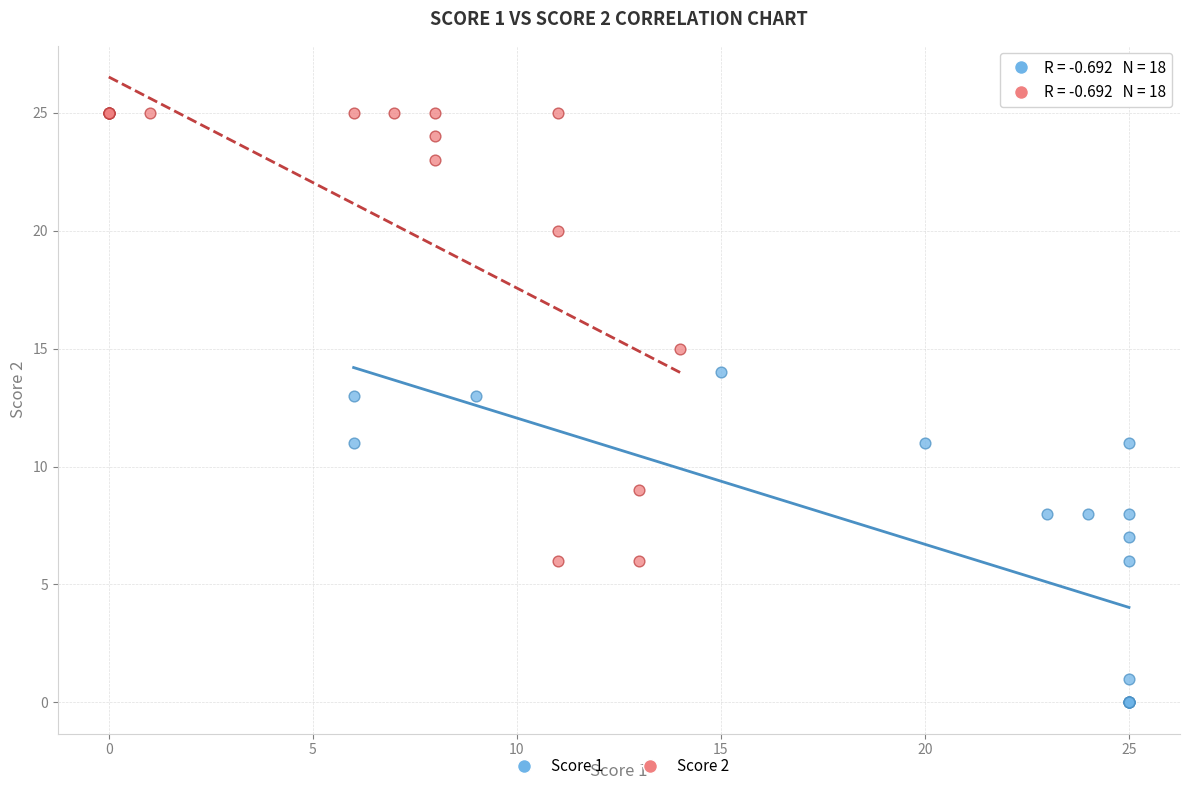

Which series has the largest Y range (max minus min)?

Score 2